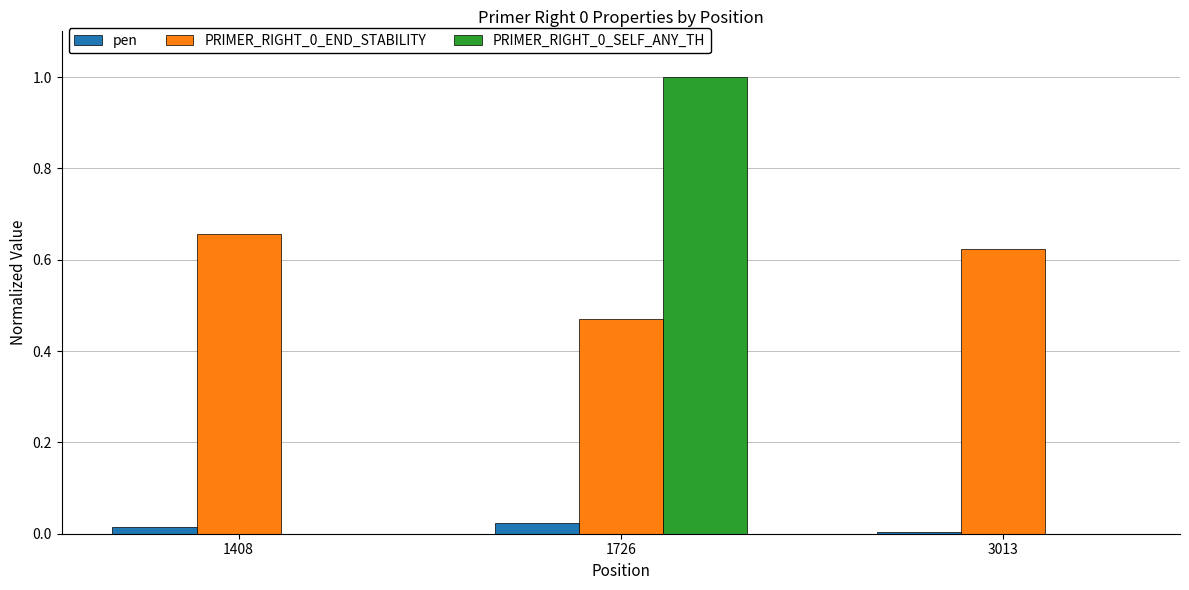

What is the sum of the PRIMER_RIGHT_0_SELF_ANY_TH values at 1408 and 1726?

1.0